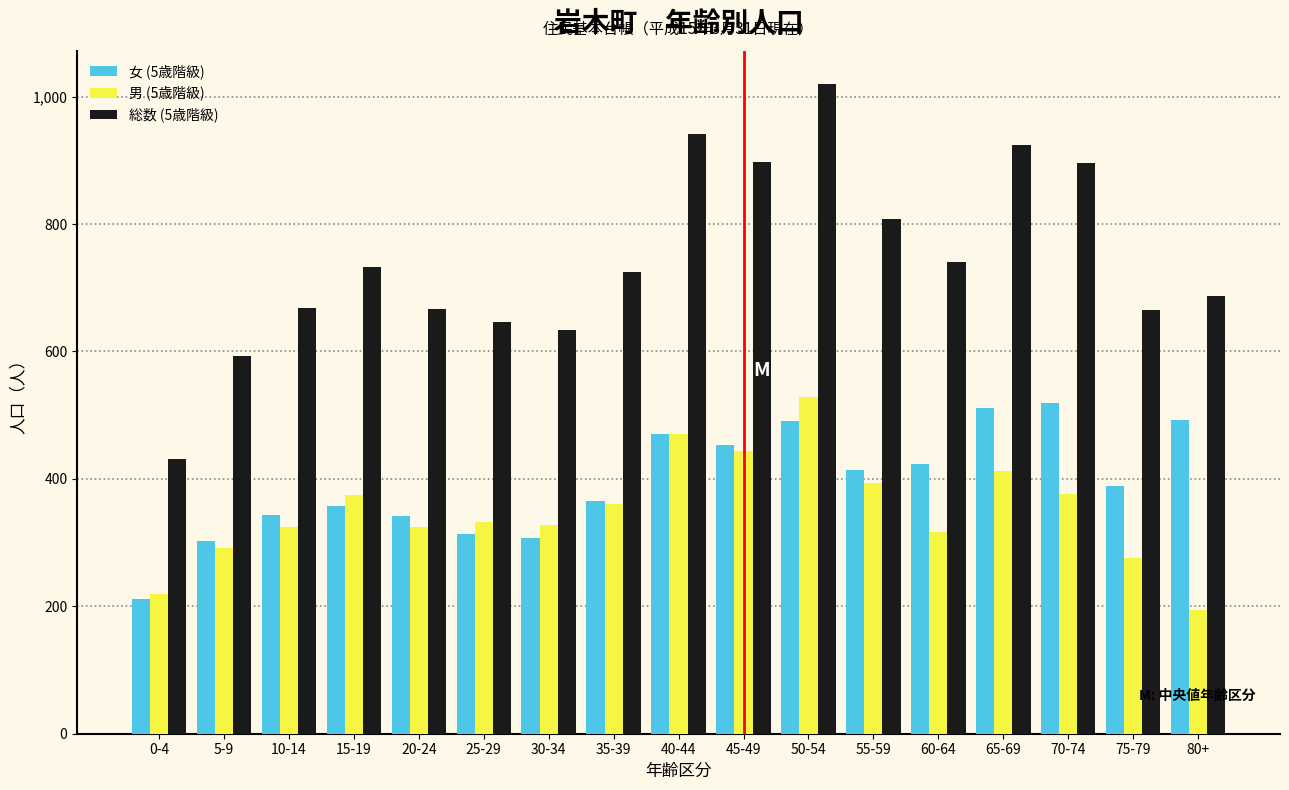

What is the difference between the 総数 (5歳階級) values at 70-74 and 5-9?

303